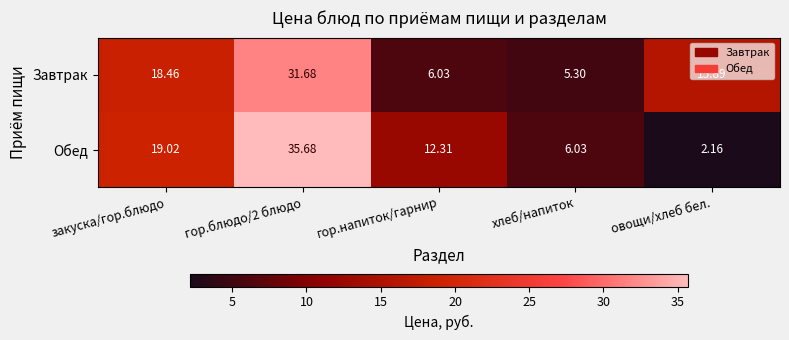

List the series in order of their peak value, lowest first.

Завтрак, Обед